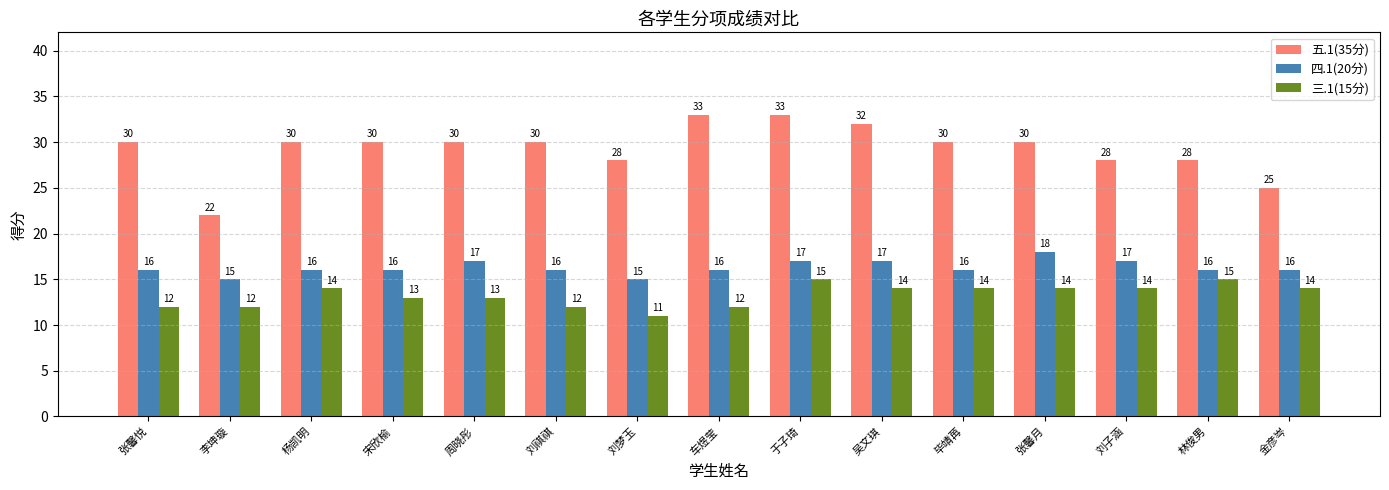

What is the difference between the maximum and minimum values in the 四.1(20分) series?

3